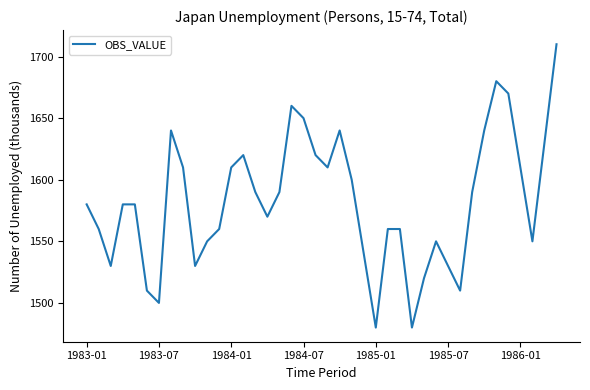

What is the difference between the second highest and second lowest values?

200